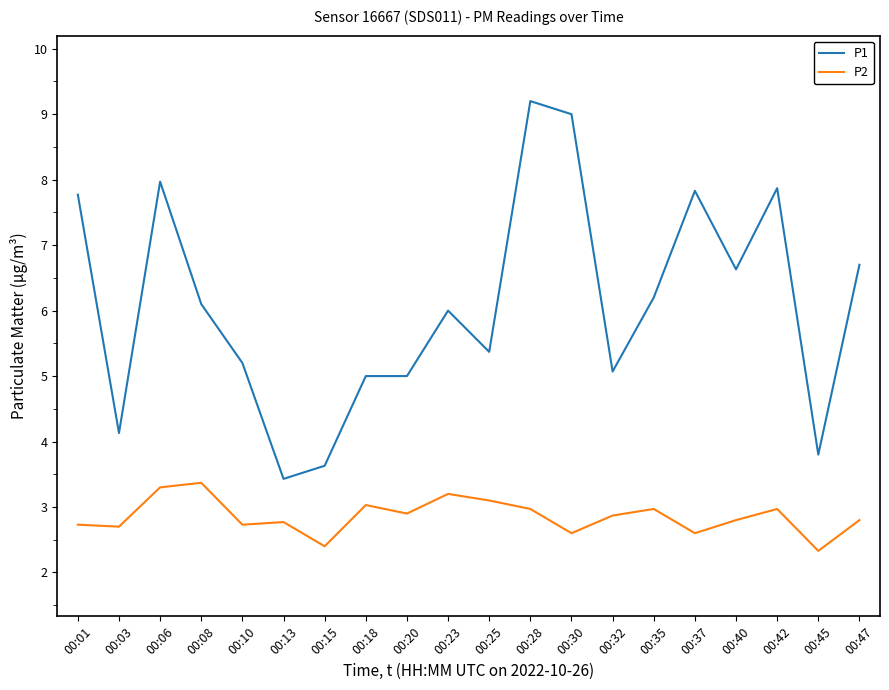

Read the P2 value at 00:37.

2.6